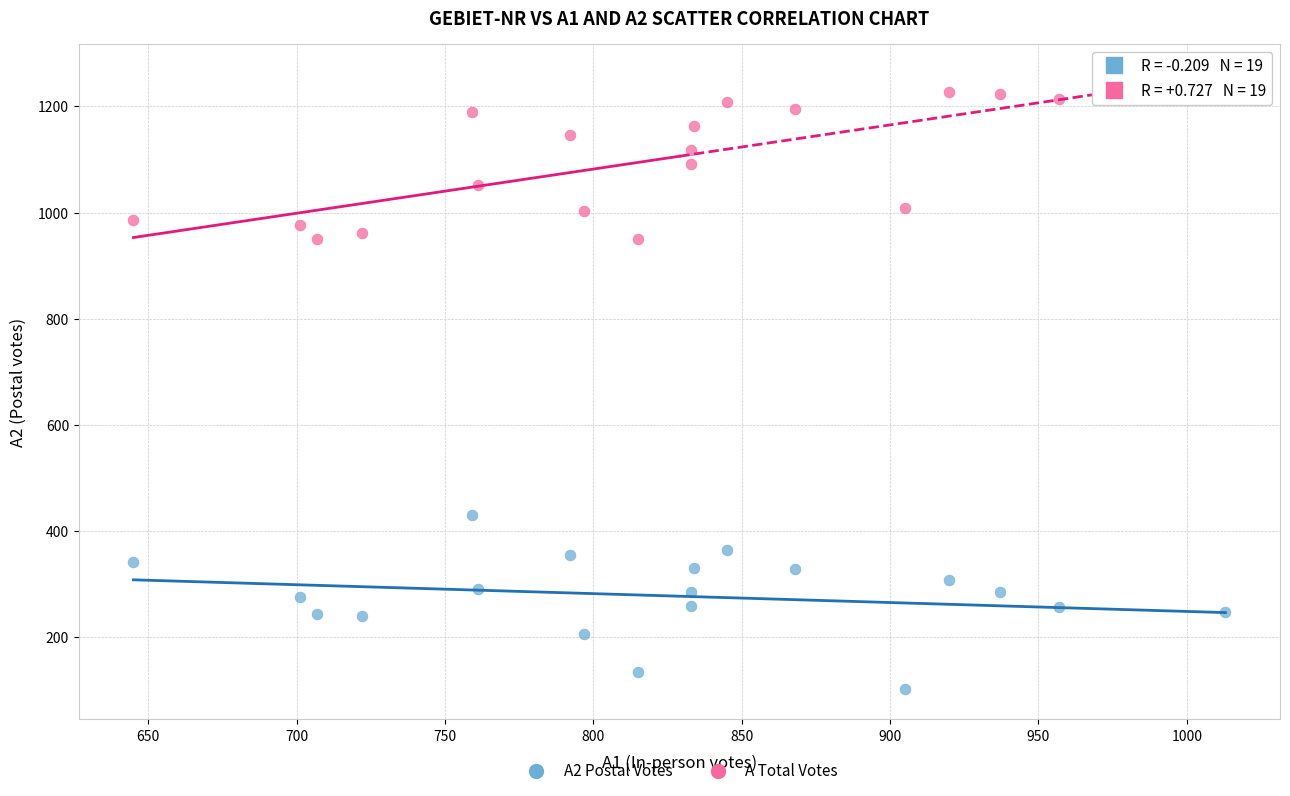

Across all data points, what is the range of Y values (max minus min)?

1157